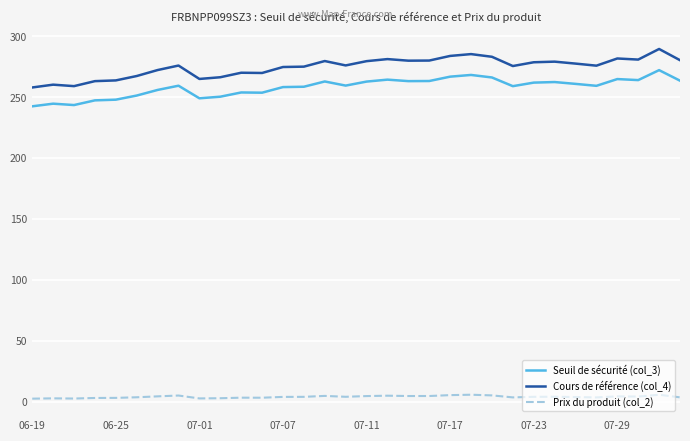

What is the difference between the maximum and minimum values in the Cours de référence (col_4) series?

31.6